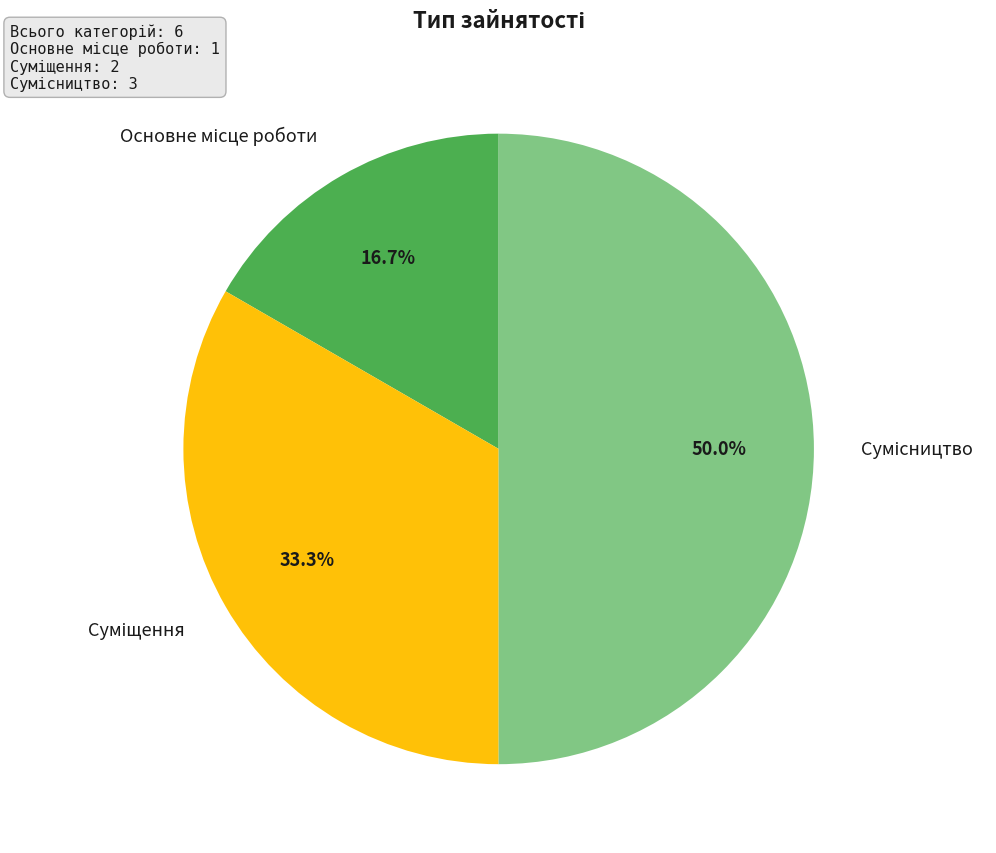

How many slices are in this pie chart?

3